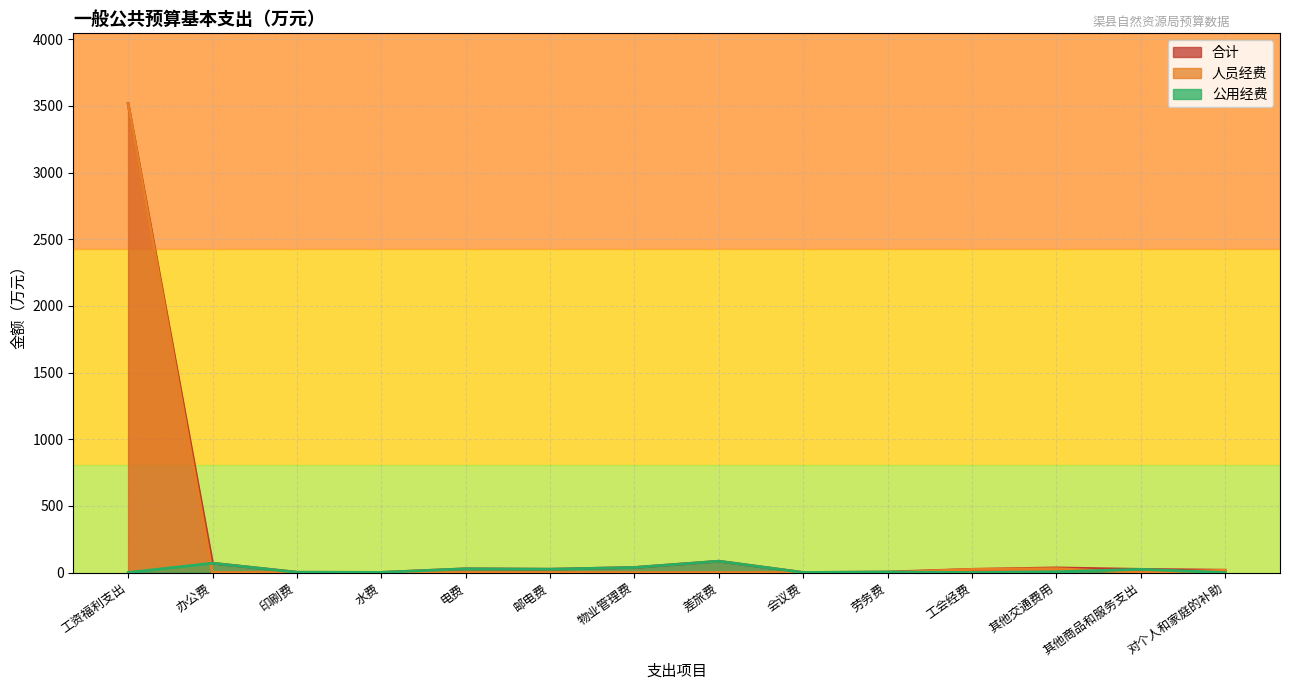

True or false: 合计 and 人员经费 intersect in this chart.

False